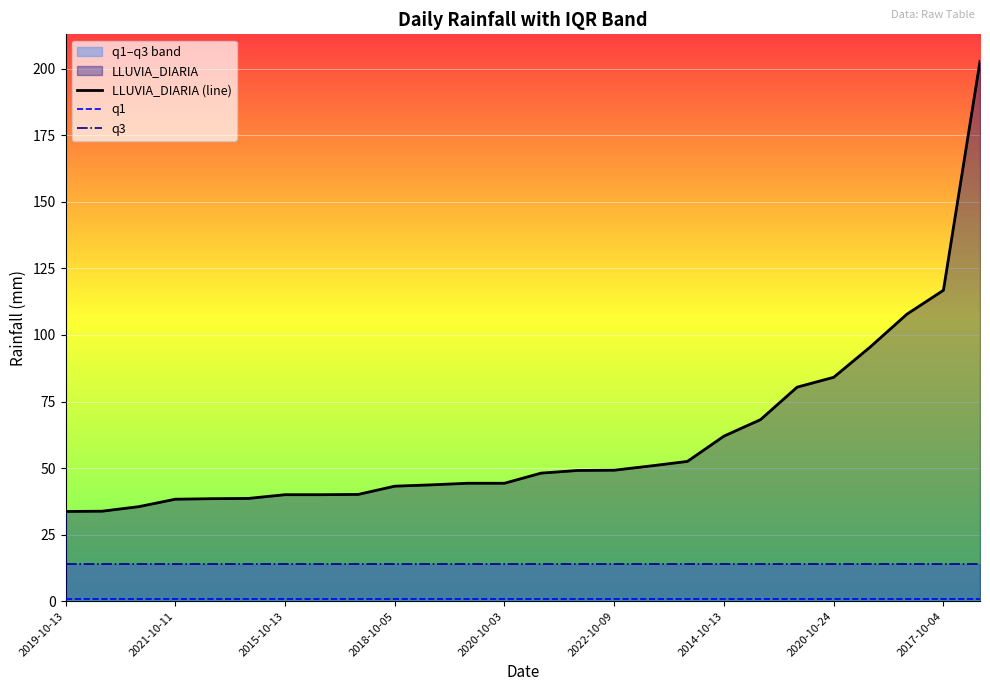

What is the sum of all LLUVIA_DIARIA (line) values?

1581.3